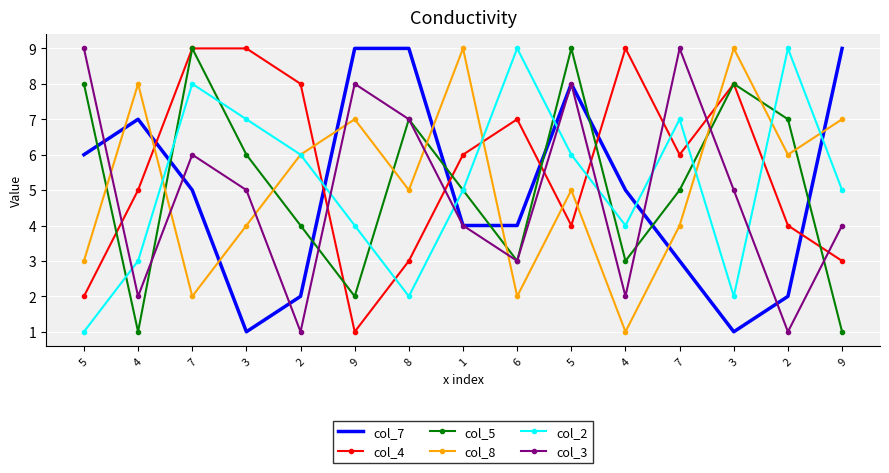

What value does the col_4 series have at 9?

3